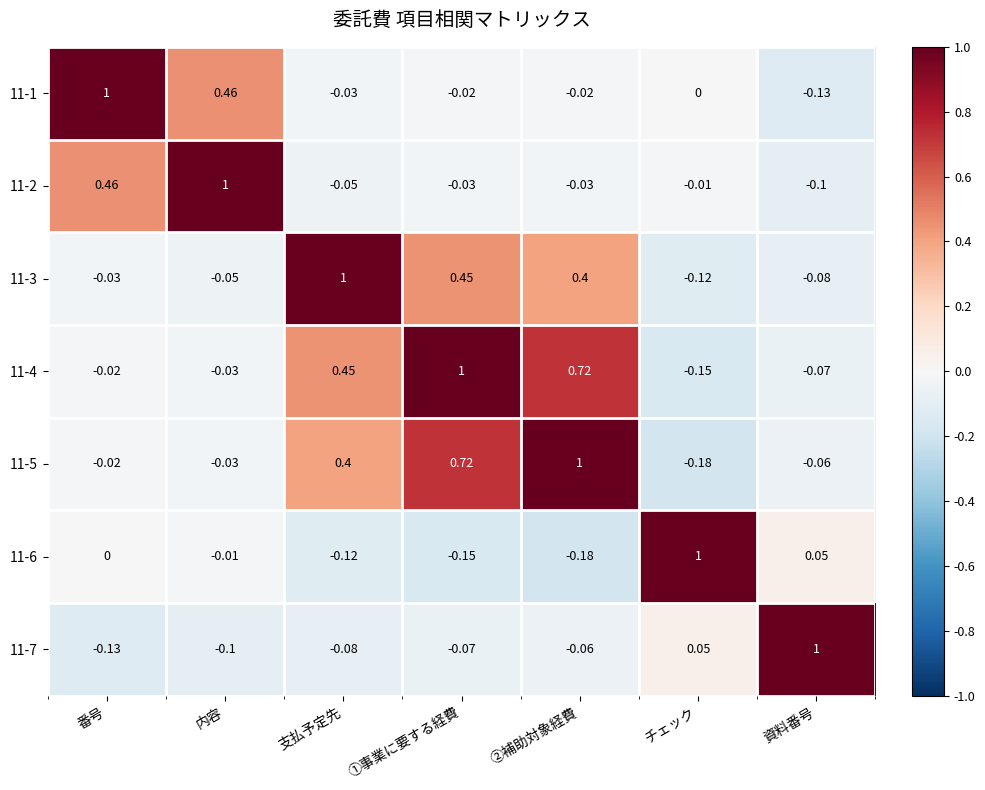

Rank the categories by 11-5 value from lowest to highest.

チェック, 資料番号, 内容, 番号, 支払予定先, ①事業に要する経費, ②補助対象経費